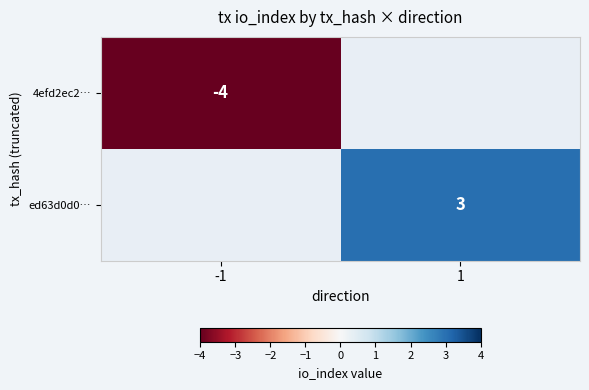

The value of ed63d0d0… at 1 is 5. True or false?

False